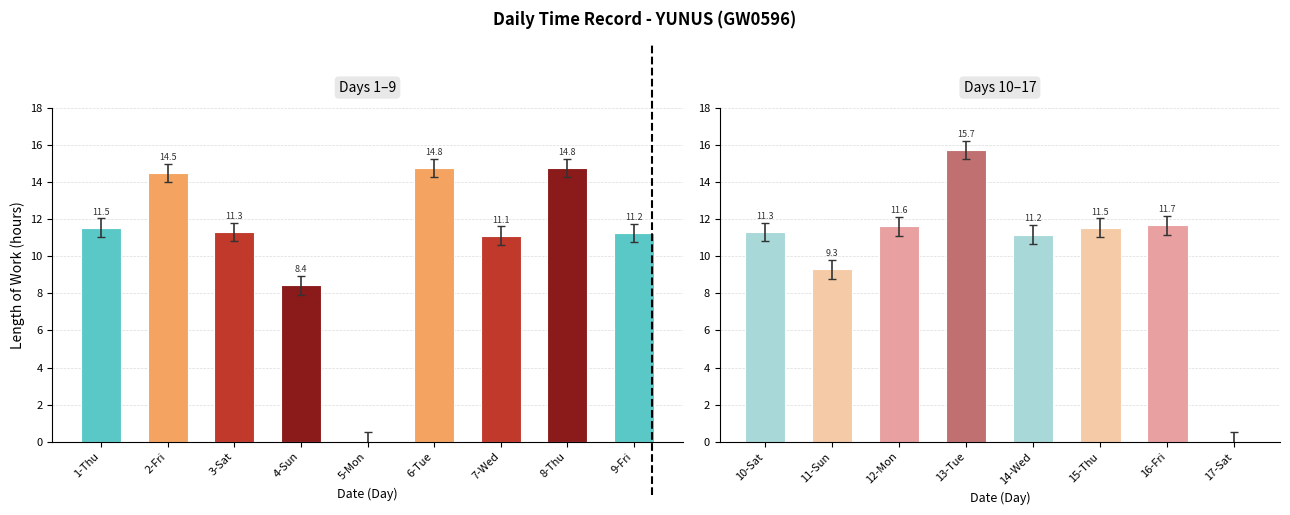

Where does the data first go above 11?

10-Sat